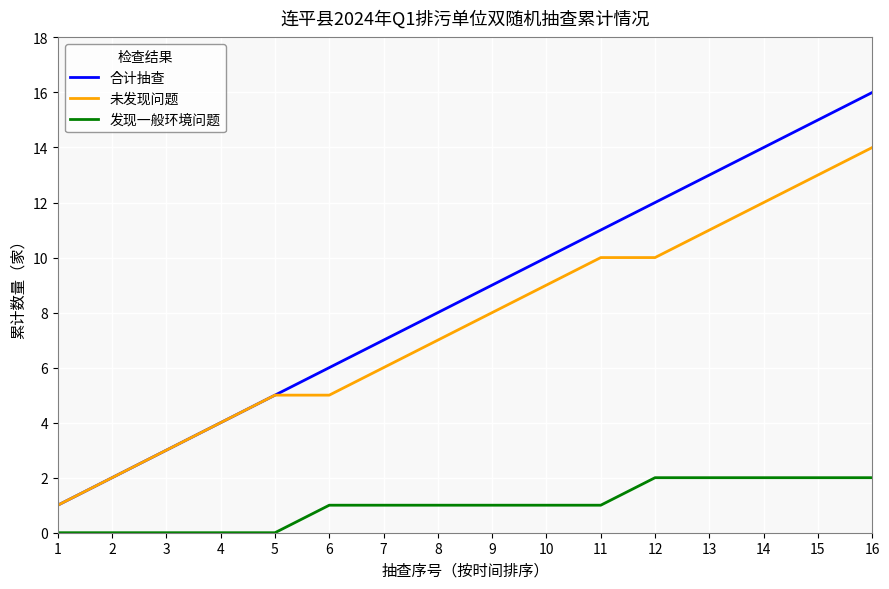

True or false: 合计抽查 has more than 2 points higher than both neighbors.

False